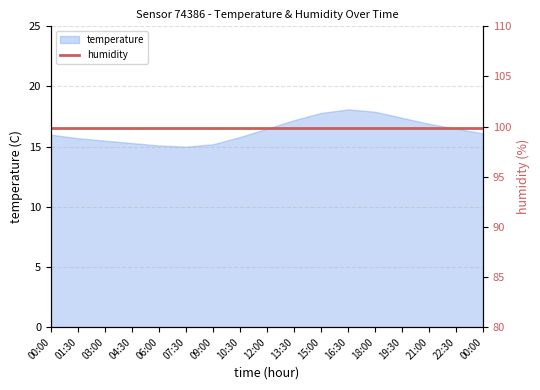

What is the maximum value shown in the chart?

18.1